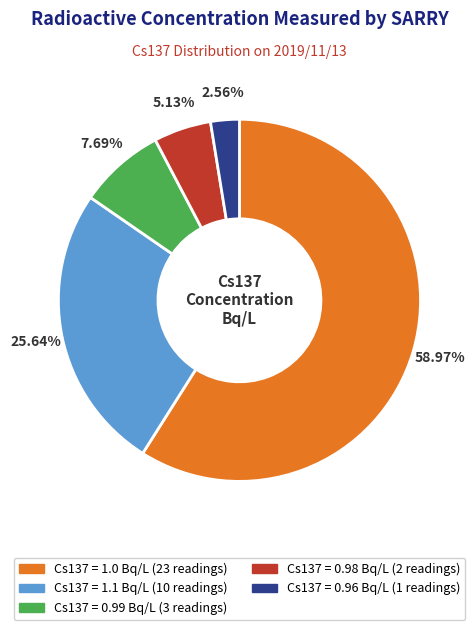

To the nearest percent, what is the average slice percentage?

20%